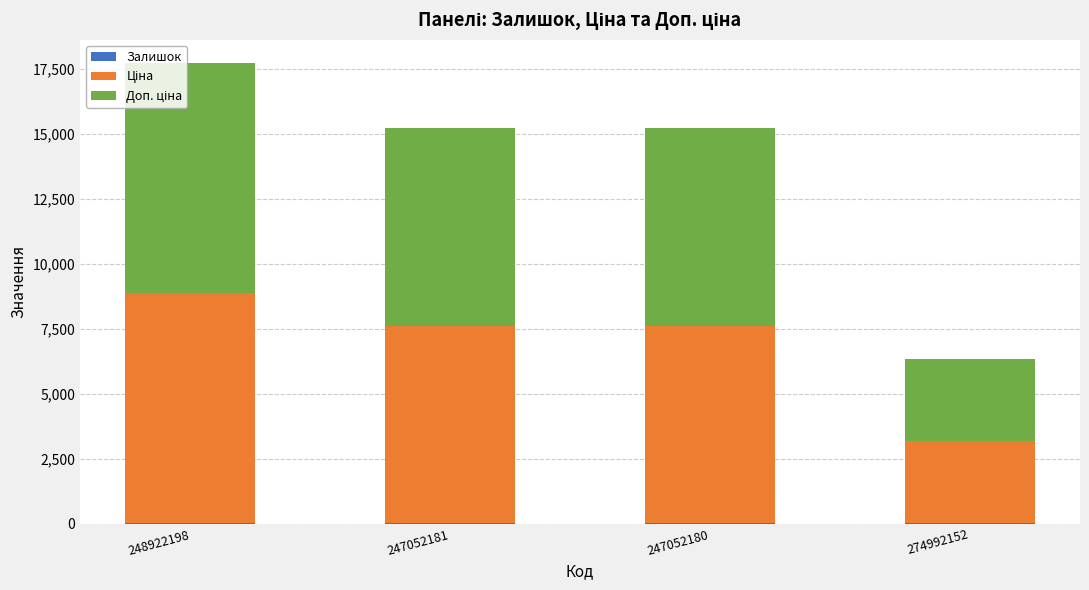

At which category is the sum across all series the highest?

248922198